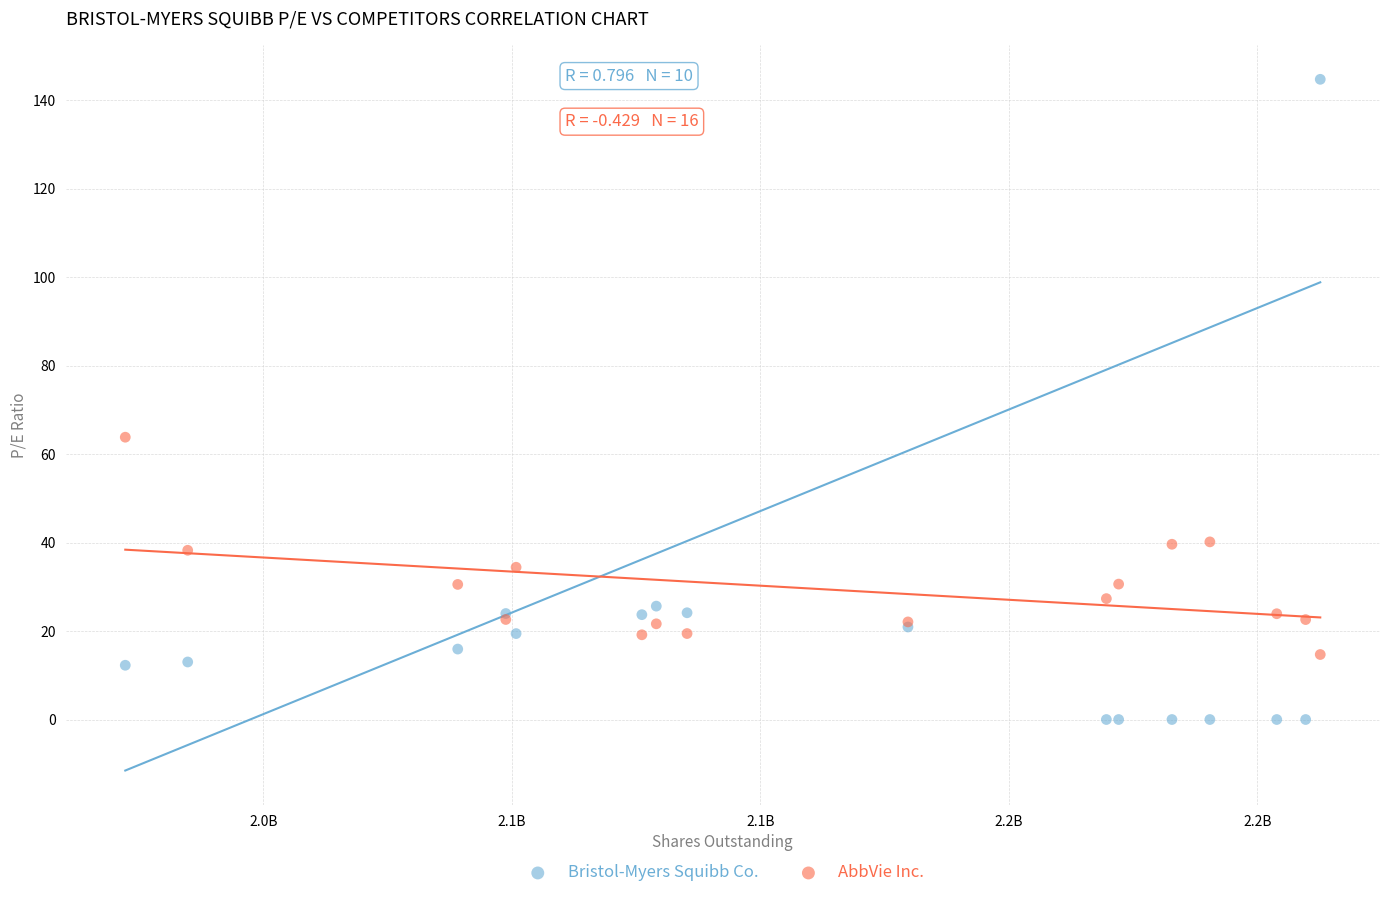

Across all series, what Y value is closest to 72?

63.8